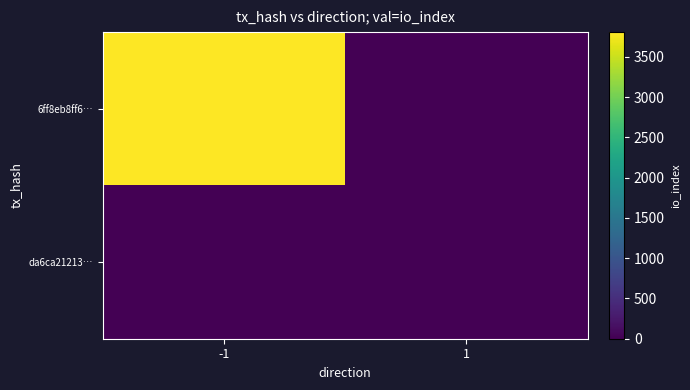

Rank the series by their average value, from lowest to highest.

da6ca21213…, 6ff8eb8ff6…